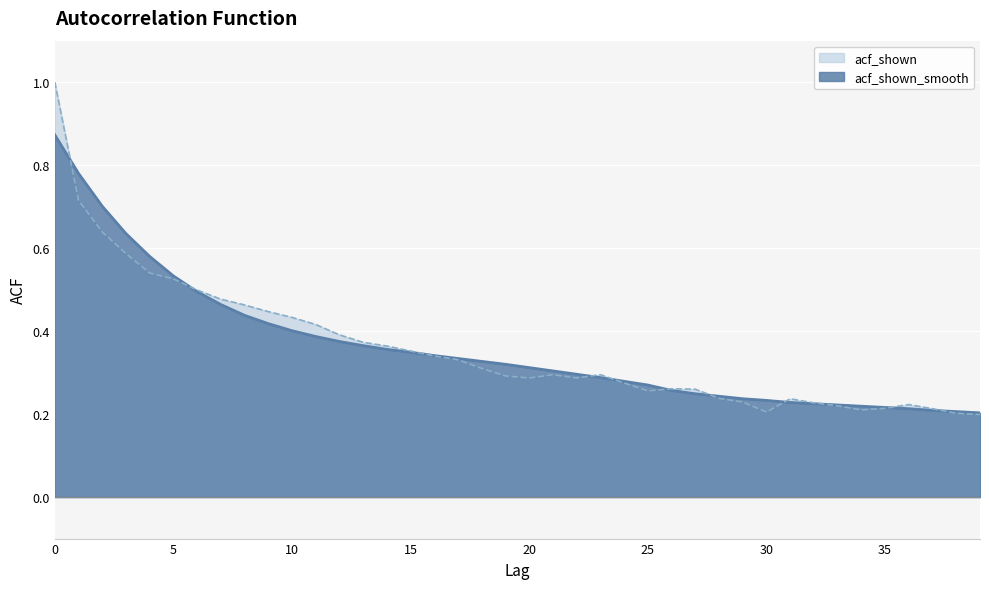

The acf_shown_smooth series shows 0.1 at 39. True or false?

False